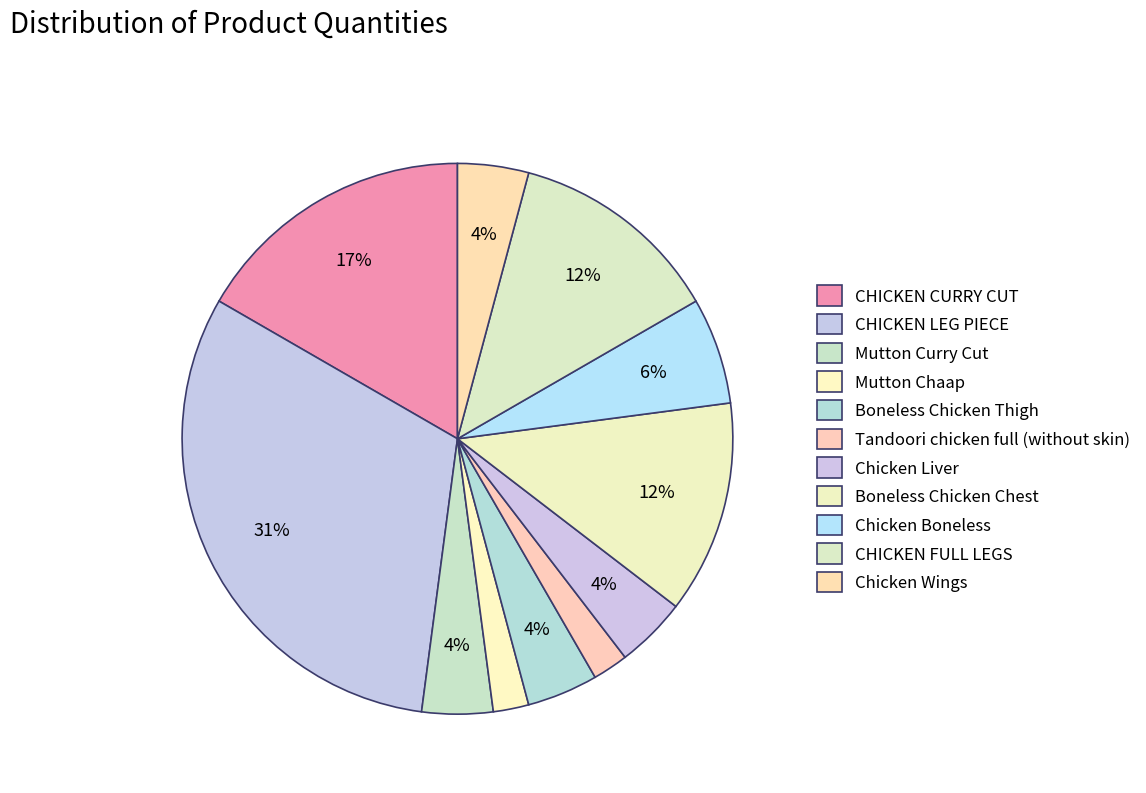

How many segments does this pie chart have?

11